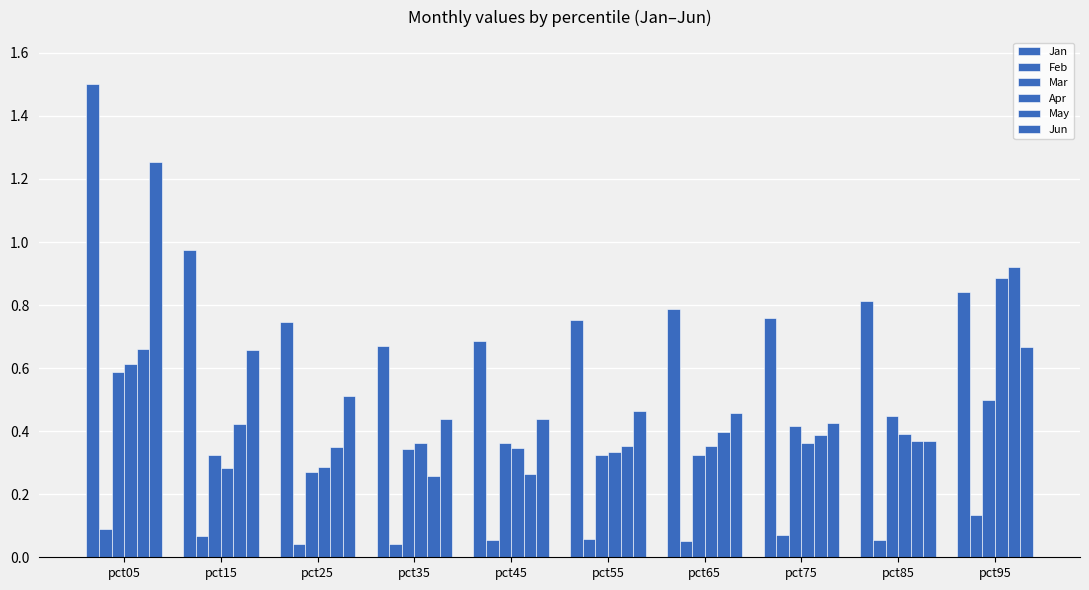

The value of May at pct05 is 0.7. True or false?

True